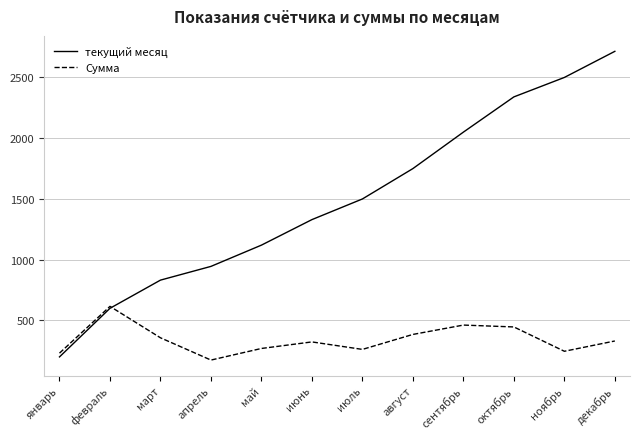

Which series has the largest total across all categories?

текущий месяц